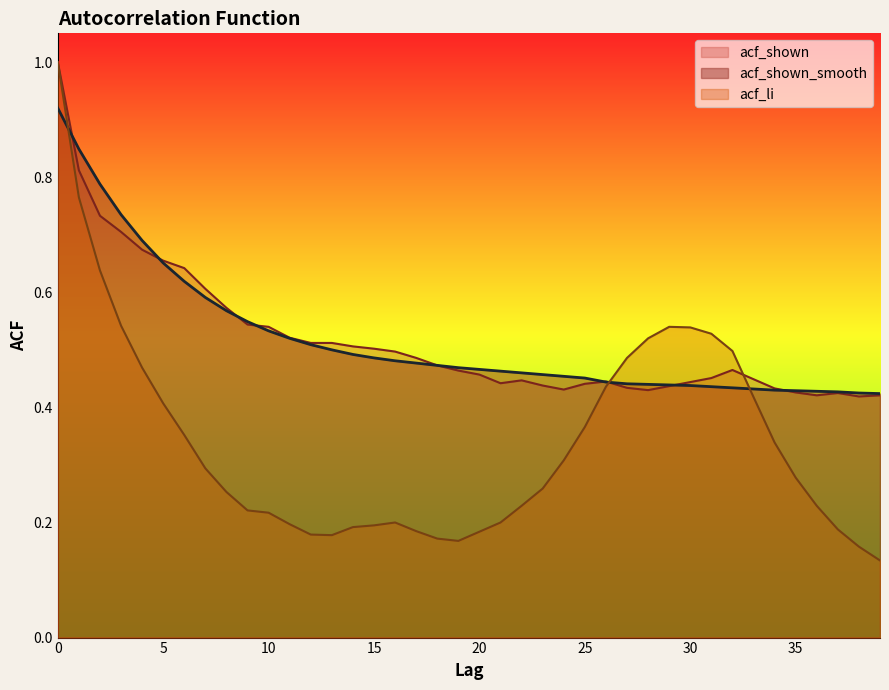

Count the number of categories in the chart.

40